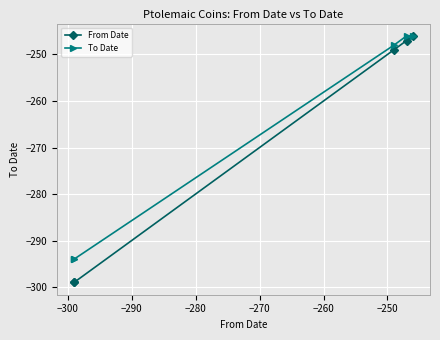

Reading left to right, what are all the values shown in this chart?

From Date: -299	-299	-249	-247	-246
To Date: -294	-294	-248	-246	-246